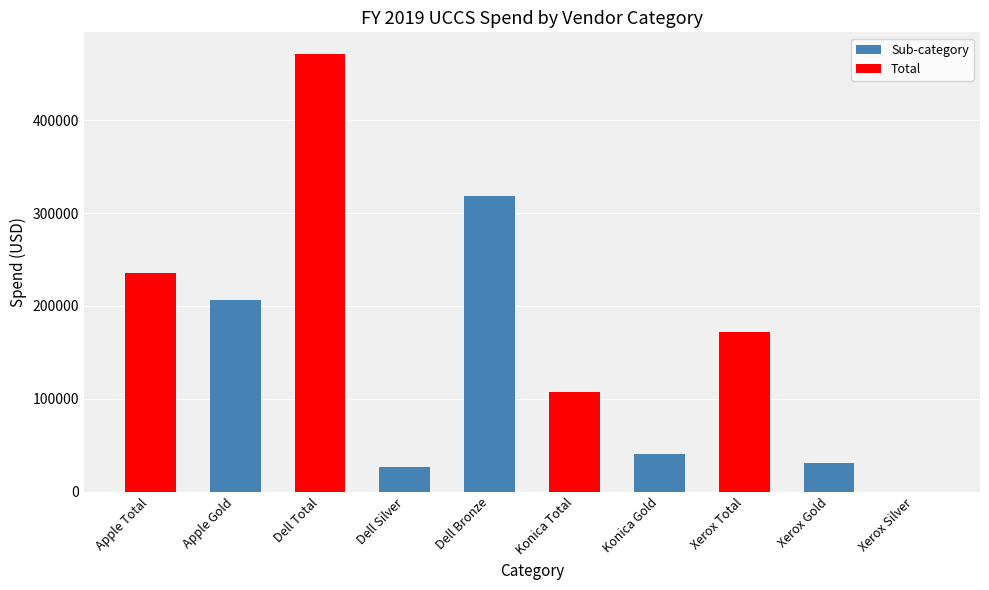

What is the maximum value shown in the chart?

471031.2